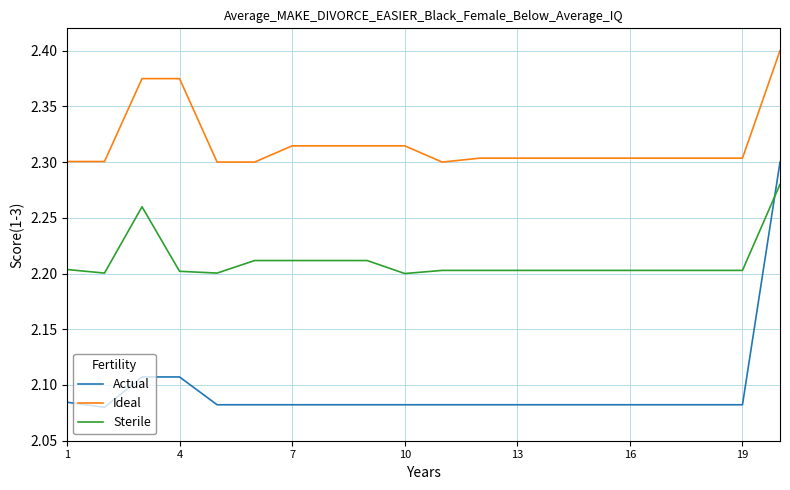

True or false: Sterile and Ideal intersect in this chart.

False